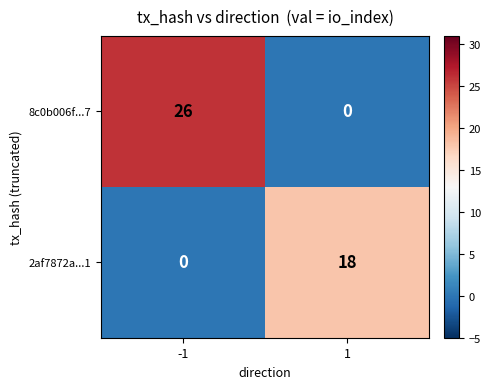

Reading right to left, list all the values displayed in this chart.

8c0b006f...7: 0	26
2af7872a...1: 18	0